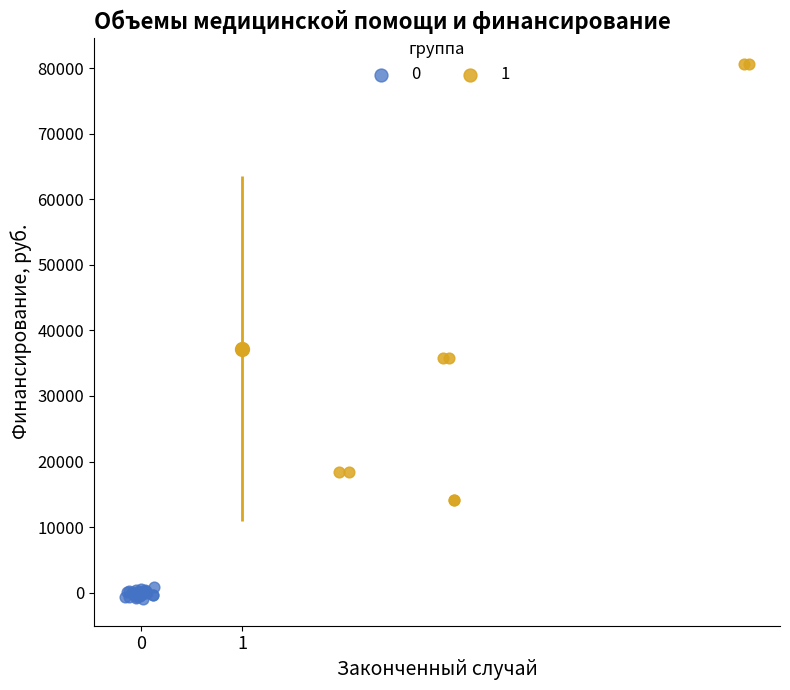

Which series reaches the maximum Y coordinate?

1